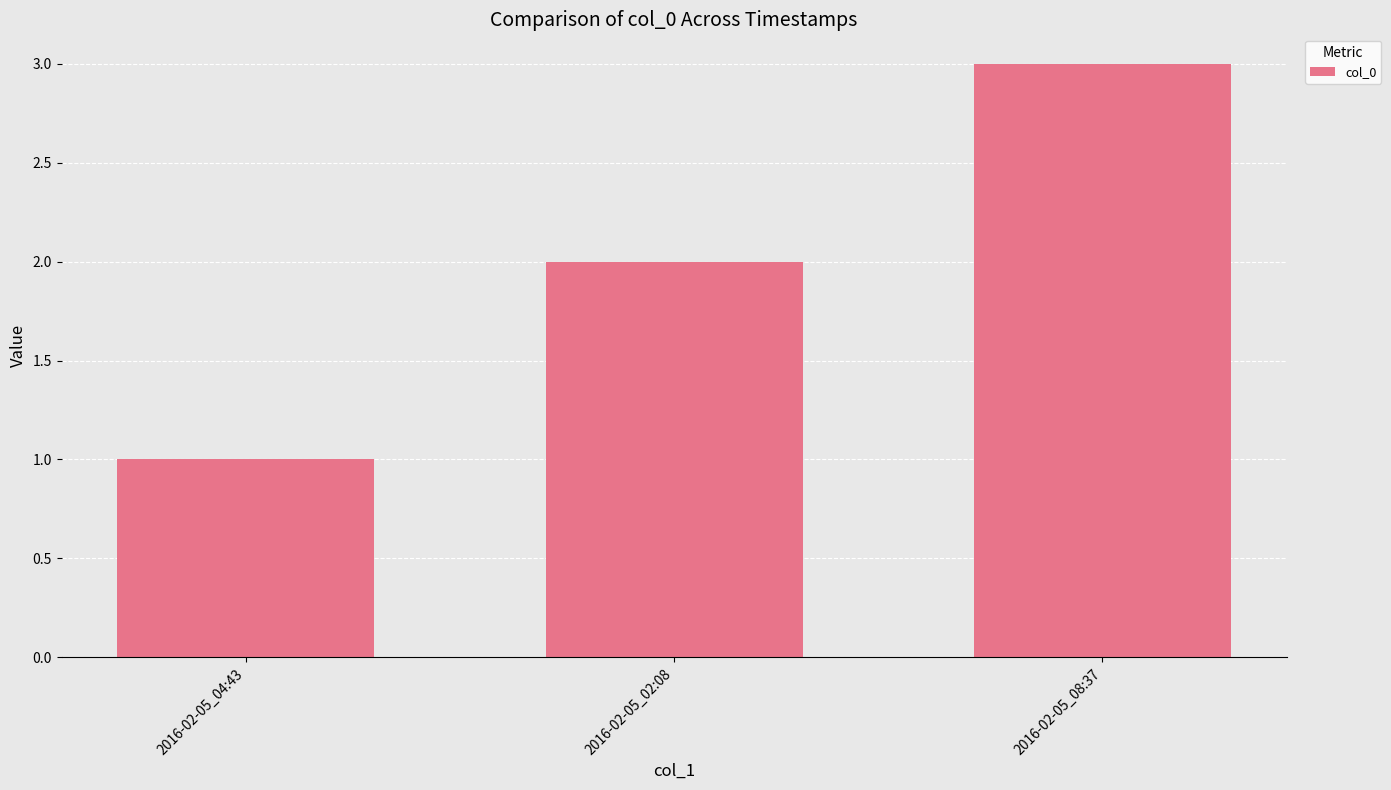

What is the minimum value shown in the chart?

1